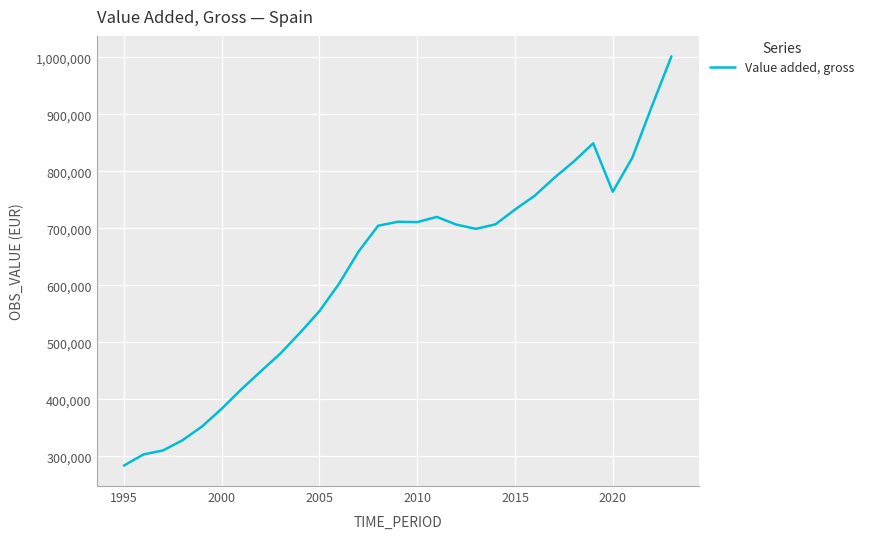

What is the minimum value shown in the chart?

283816.7